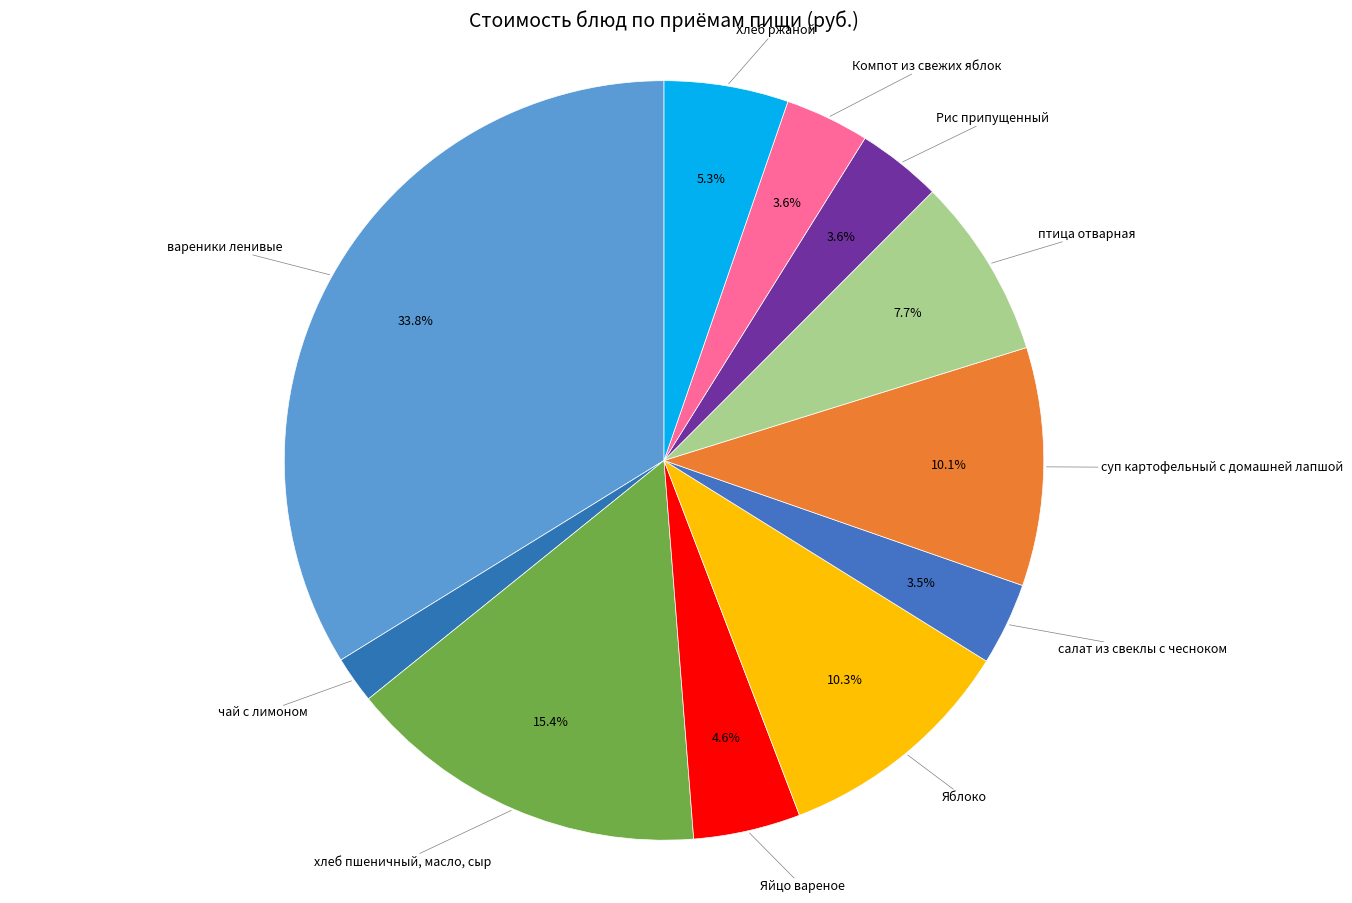

How many slices are in this pie chart?

11